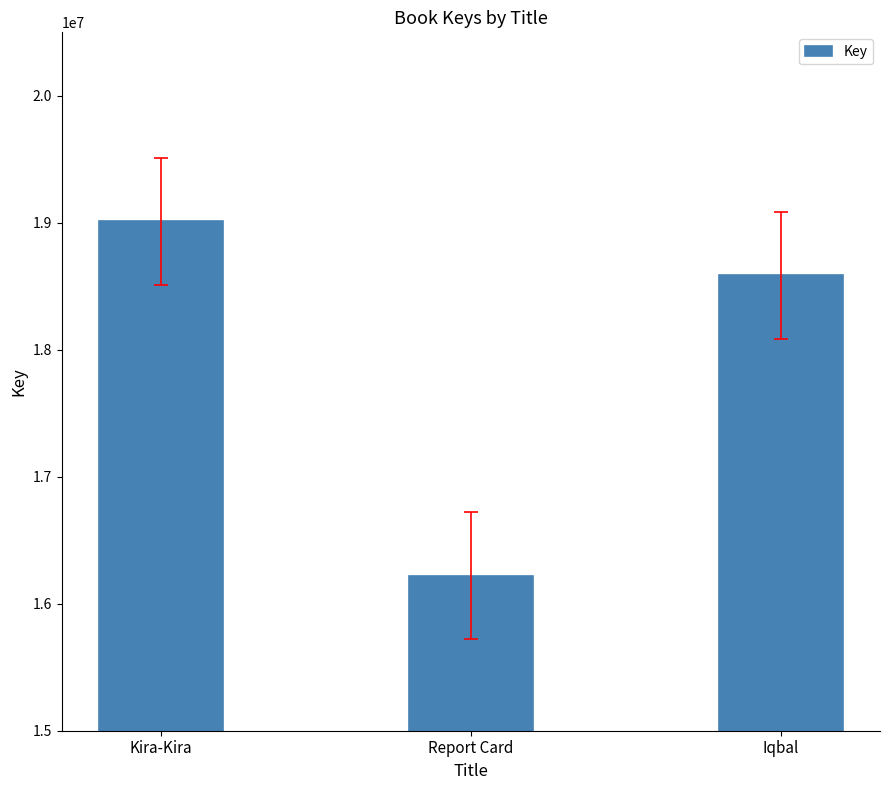

Which has a higher value, Kira-Kira or Report Card?

Kira-Kira